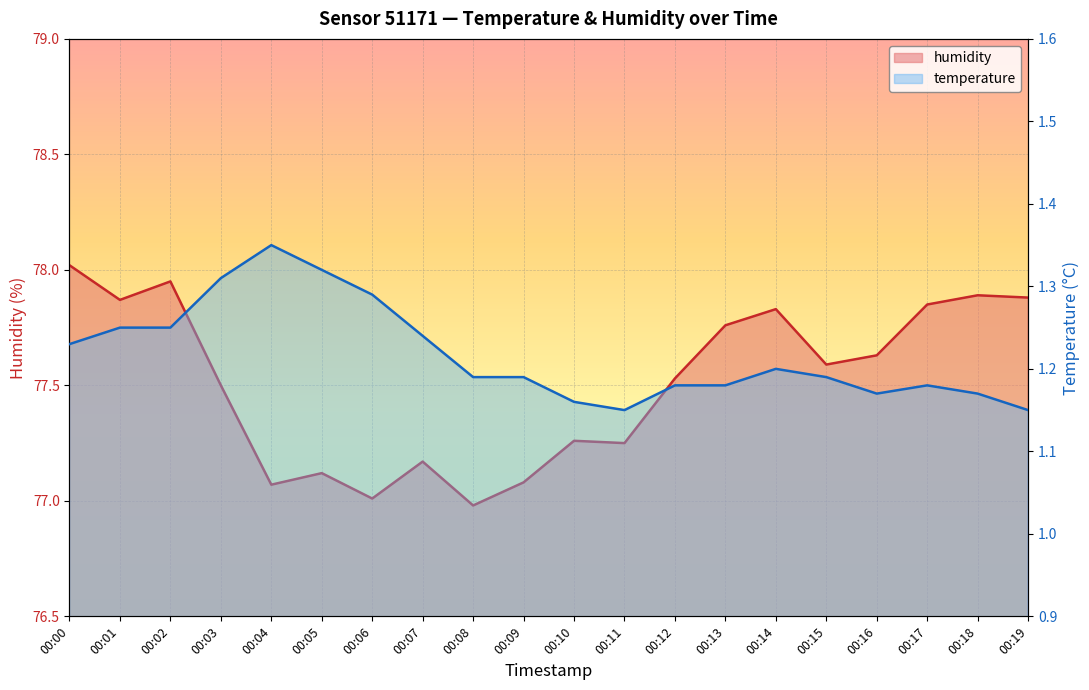

Which label corresponds to the largest value in the chart?

00:00